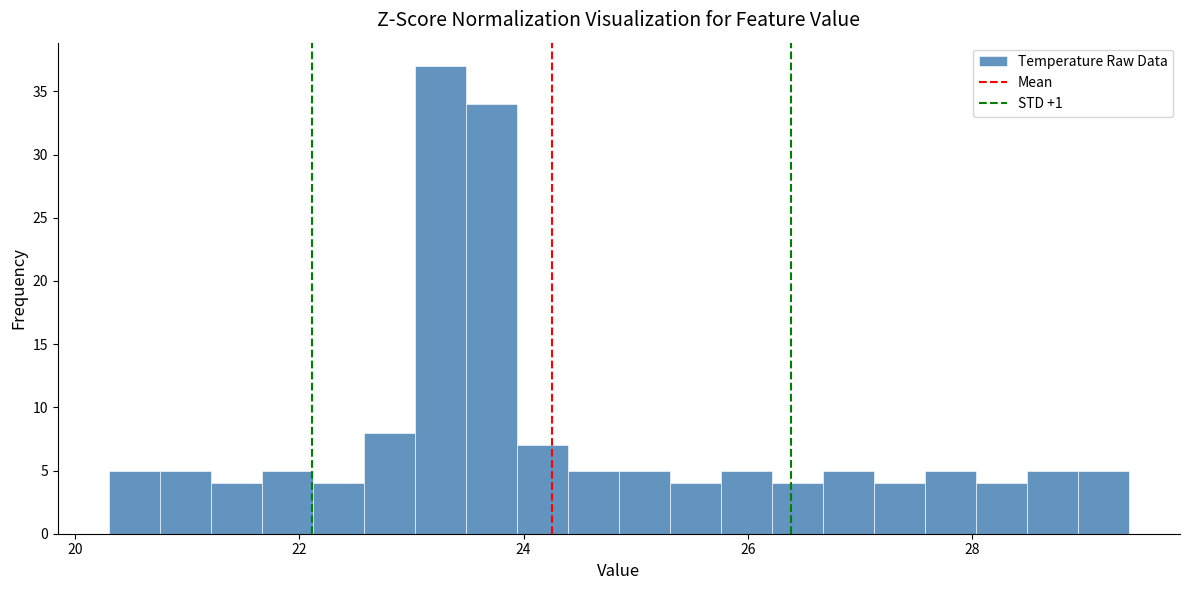

Read against the x-axis, roughly where is the centre of the tallest bar?

23.2